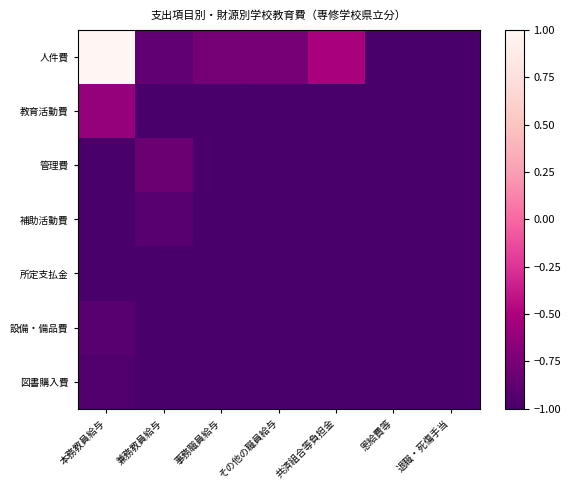

List the series in order of their peak value, lowest first.

所定支払金, 図書購入費, 設備・備品費, 補助活動費, 管理費, 教育活動費, 人件費